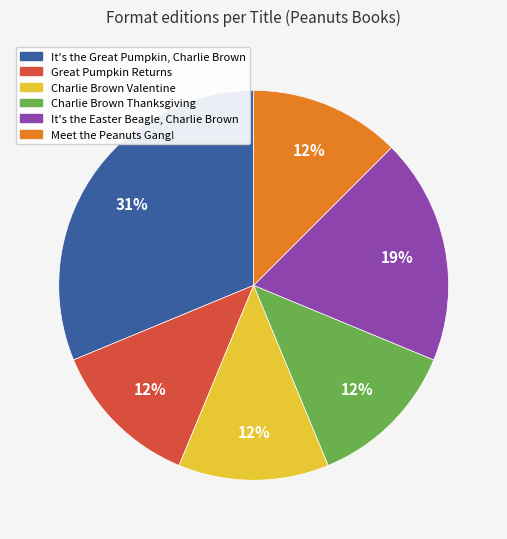

What is the ratio of the value at Charlie Brown Valentine to the value at Great Pumpkin Returns?

1.0